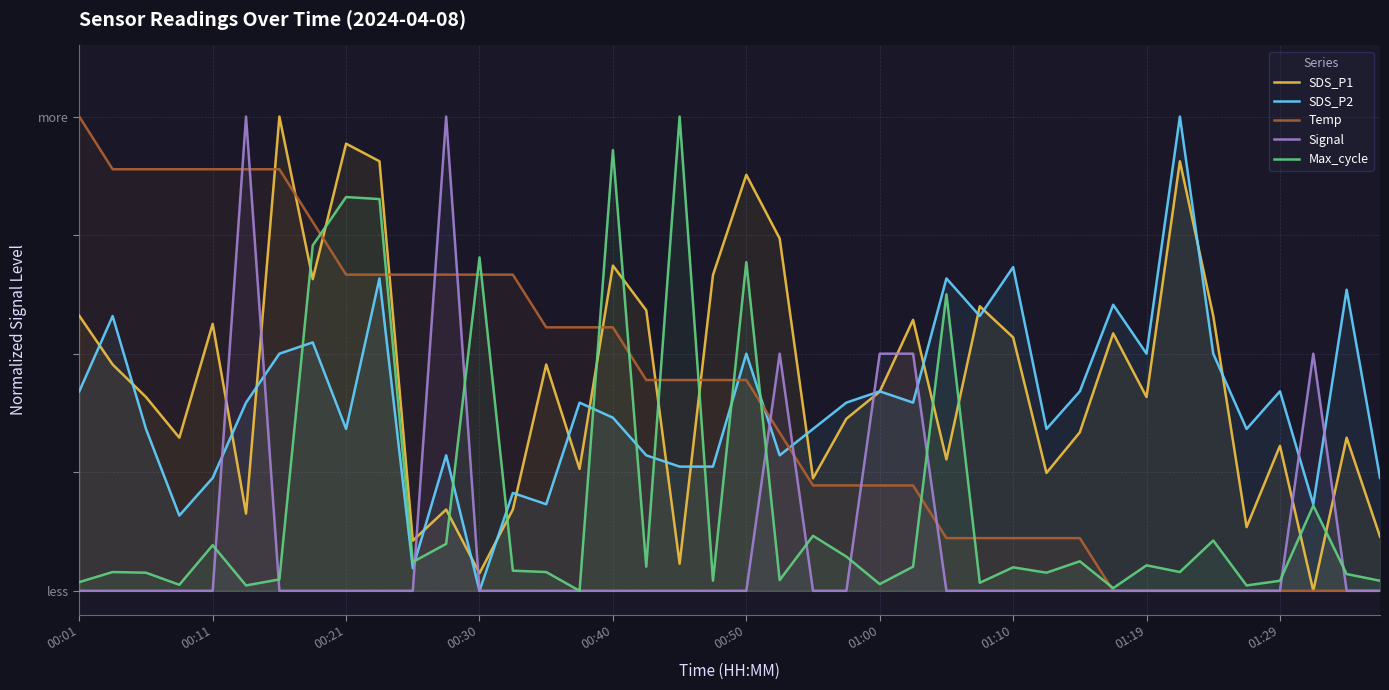

At which category does Max_cycle reach its first local peak?

00:11